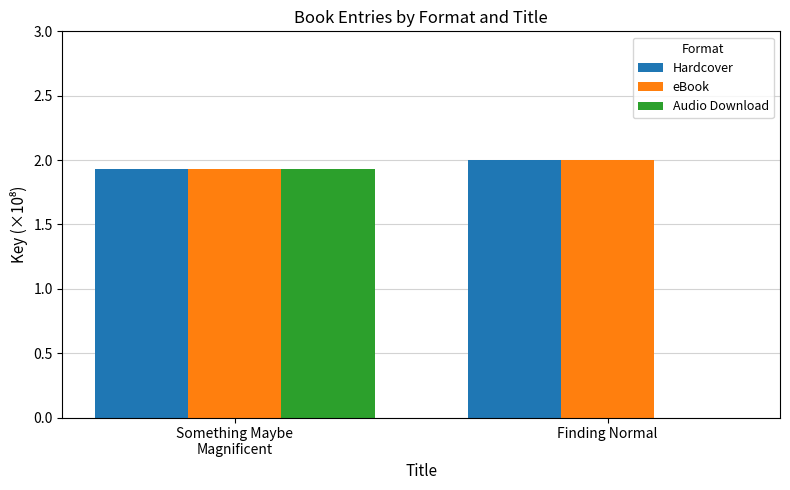

Reading right to left, transcribe all the data shown in this chart.

Hardcover: Finding Normal=2.0	Something Maybe
Magnificent=1.9
eBook: Finding Normal=2.0	Something Maybe
Magnificent=1.9
Audio Download: Finding Normal=0.0	Something Maybe
Magnificent=1.9